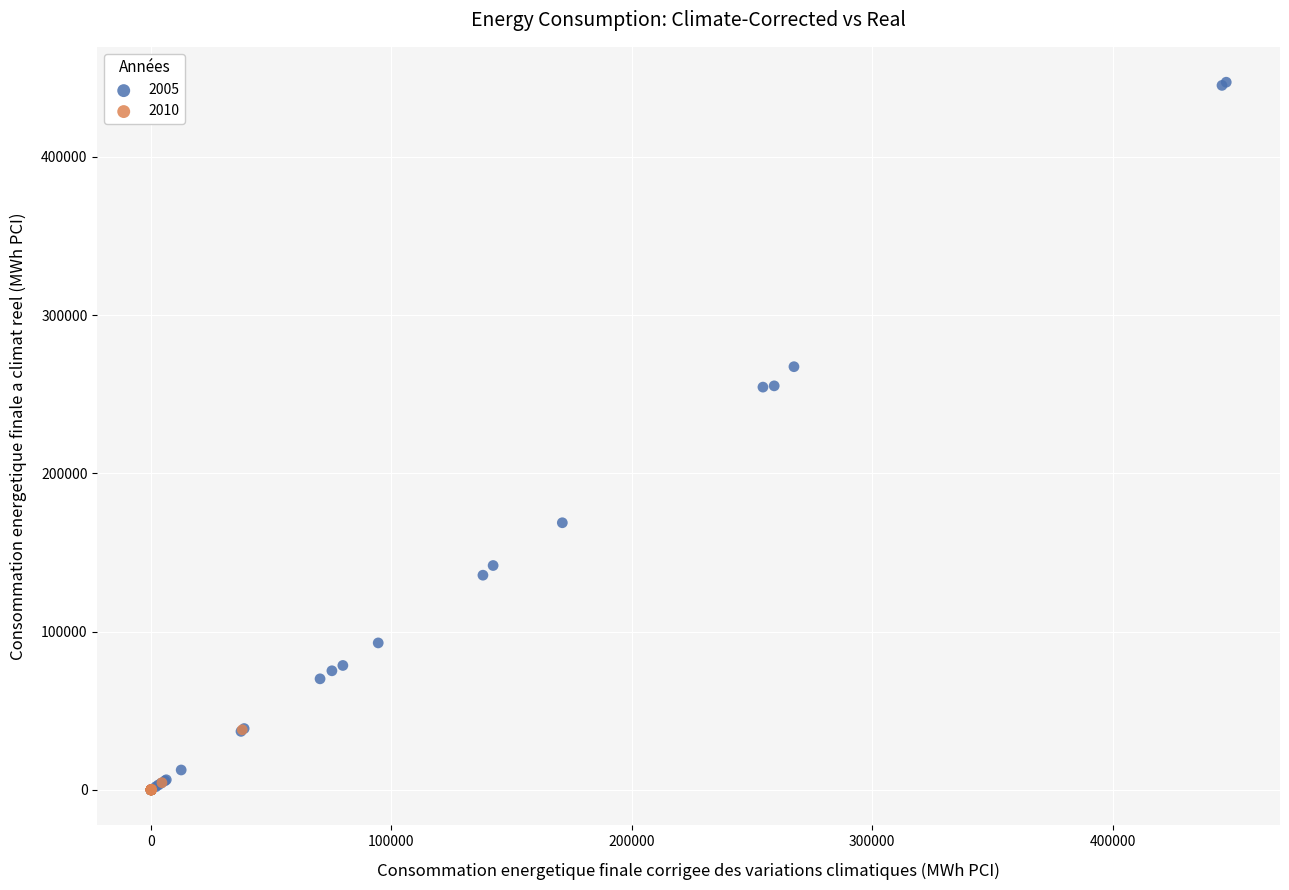

Which series has the largest Y range (max minus min)?

2005